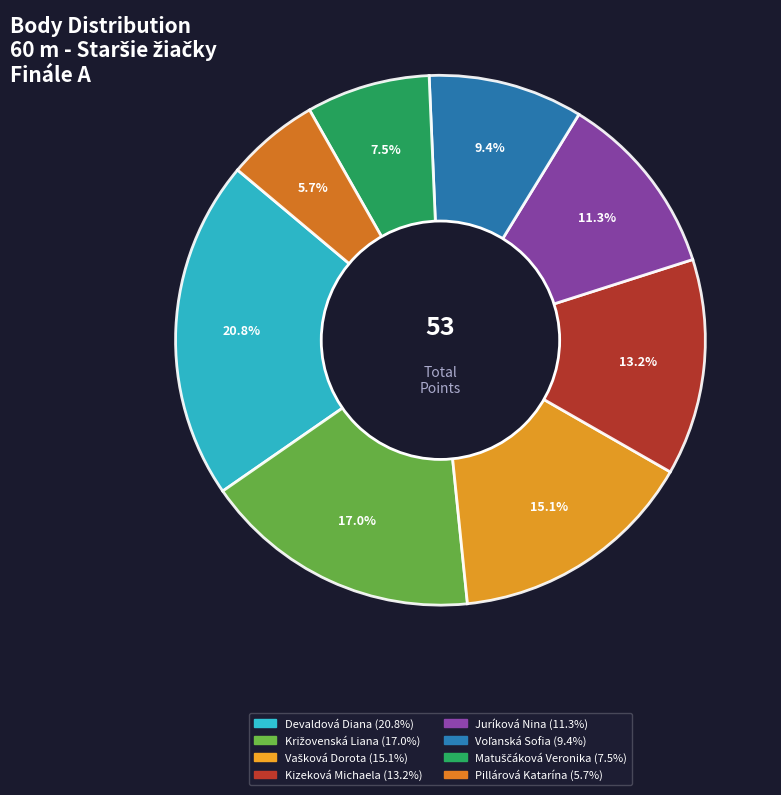

What is the ratio of the value at Kizeková Michaela to the value at Juríková Nina?

1.2